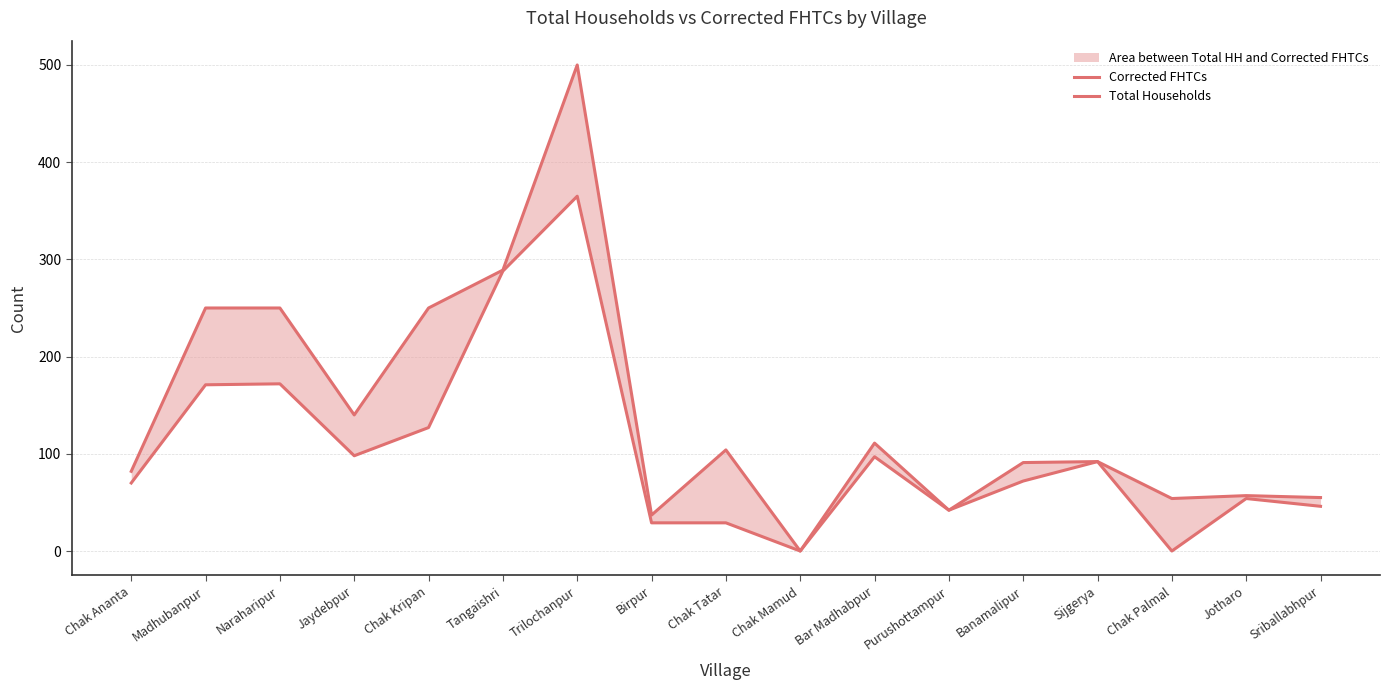

Is this an area chart (filled region under the line)?

No